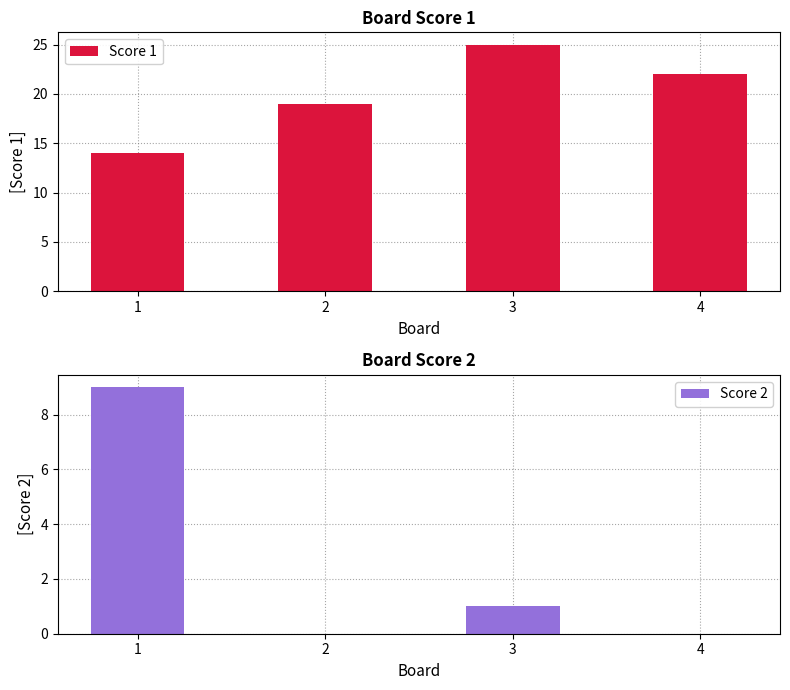

Which label corresponds to the smallest value in the chart?

2